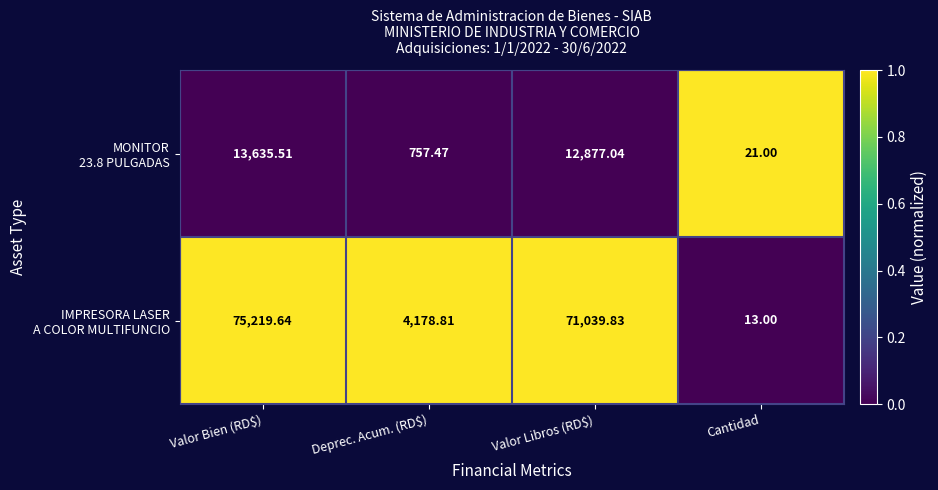

At which category is the sum across all series the highest?

Valor Bien (RD$)